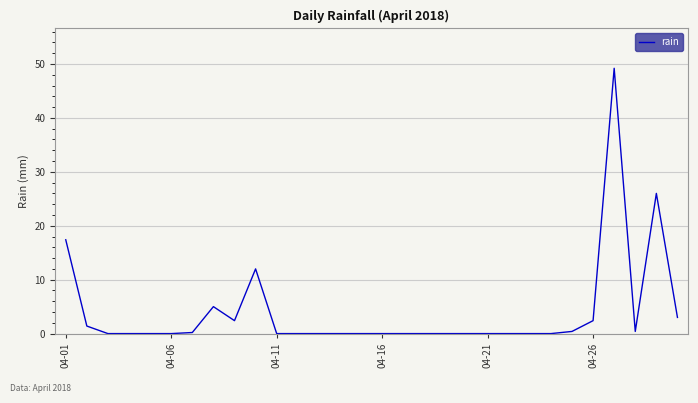

What is the maximum value shown in the chart?

49.2